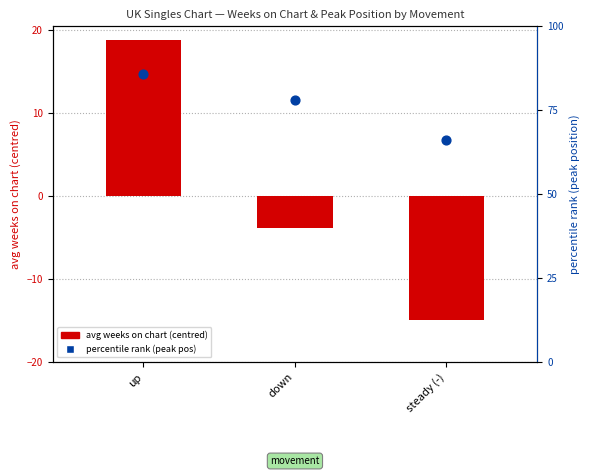

Which series reaches the minimum Y coordinate?

avg weeks on chart (centred)